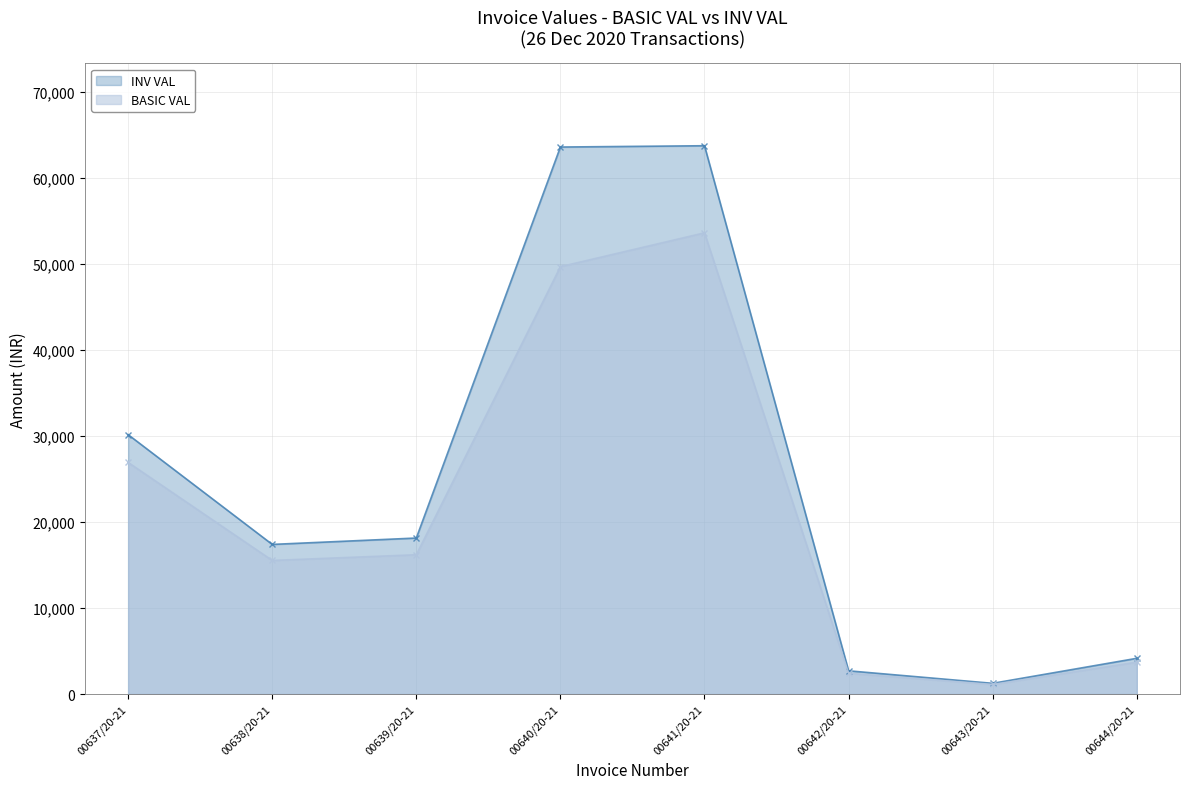

What is the label of the 1st point from the left?

00637/20-21